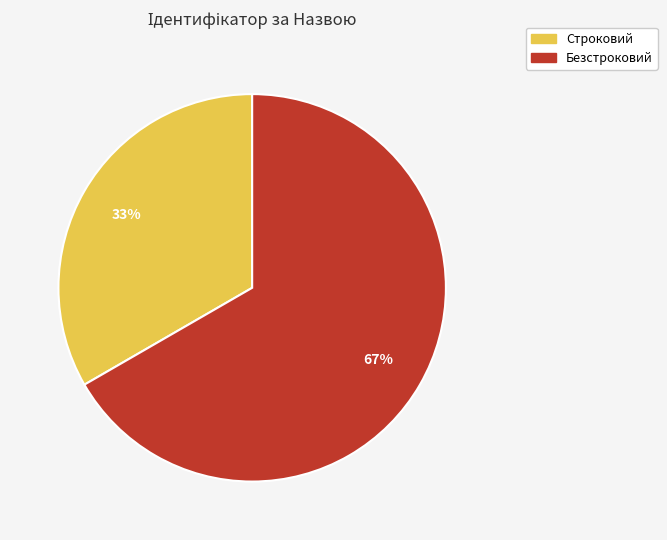

What percentage is the Строковий slice, to the nearest percent?

33%